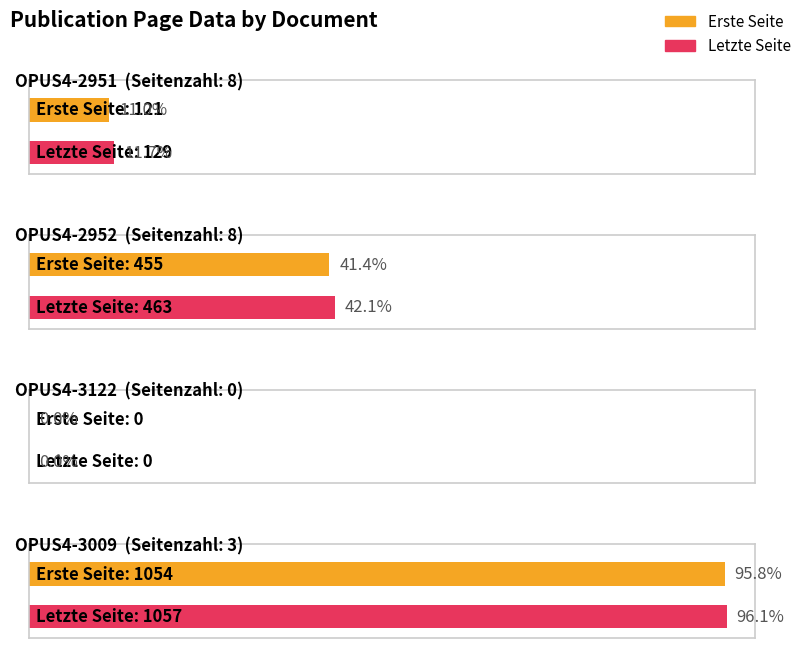

Which series has the widest spread of values?

Letzte Seite